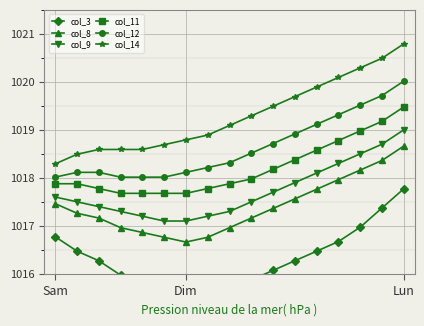

What is the maximum value for col_11?

1019.5